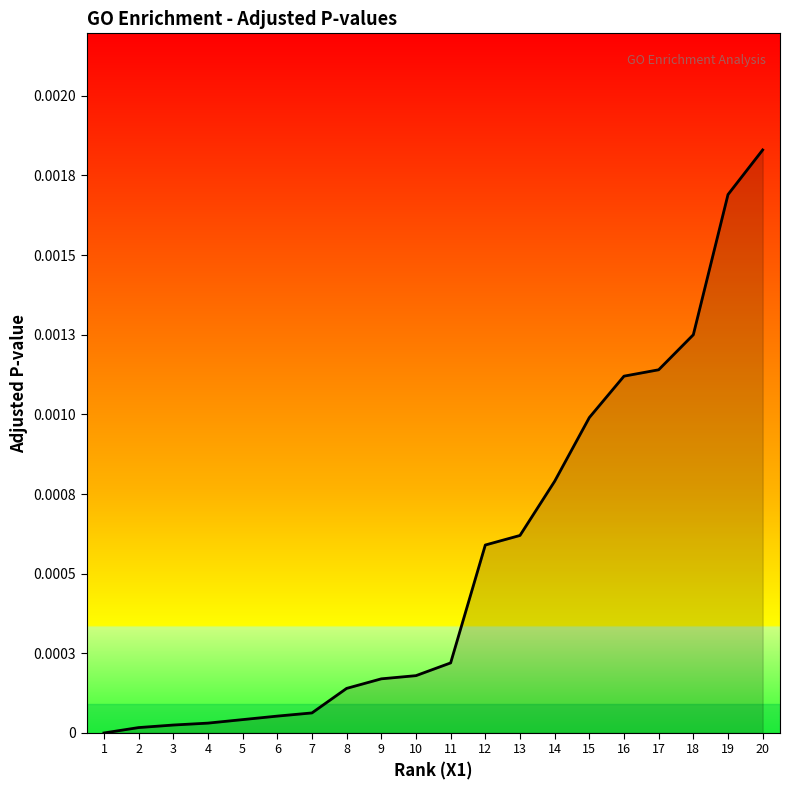

Does the chart have visible grid lines?

No